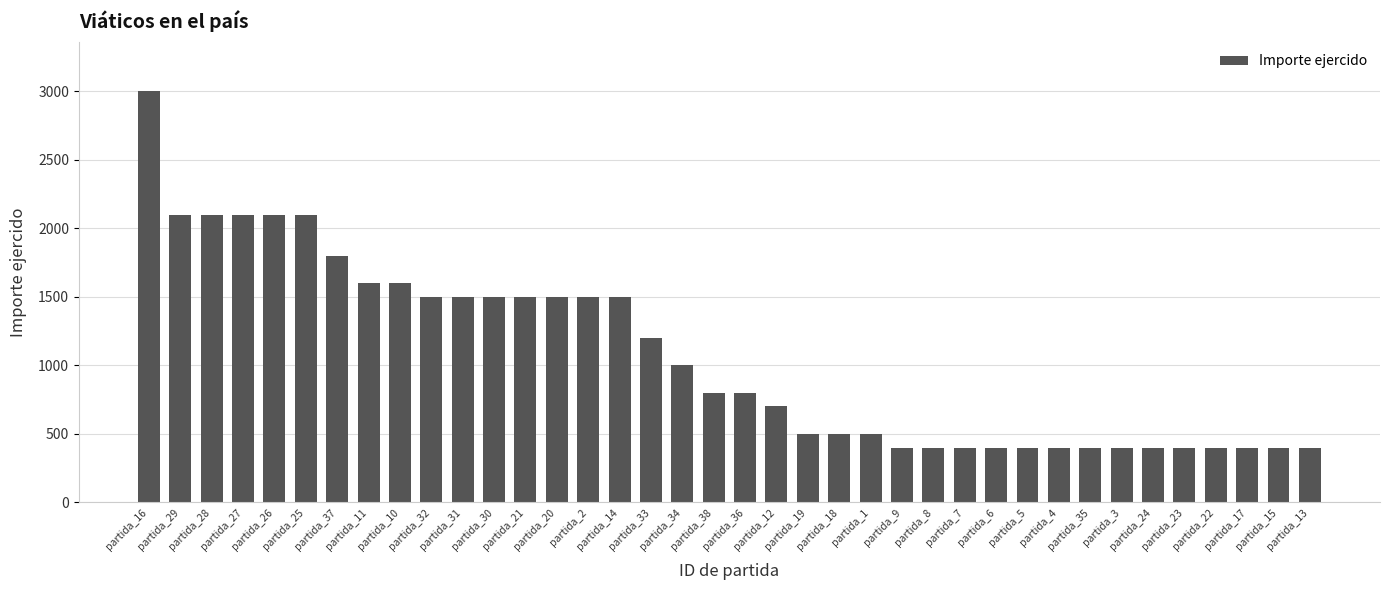

Approximately how many times larger is the value at partida_8 compared to partida_22?

1.0